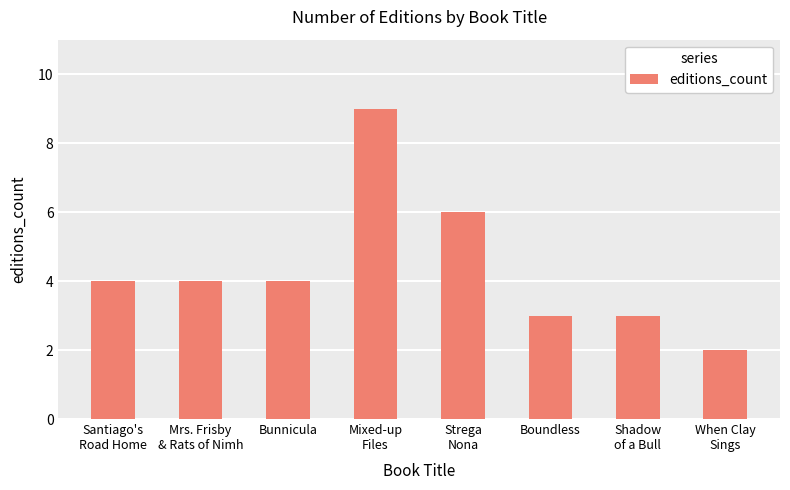

True or false: the data shows 3 at Boundless.

True